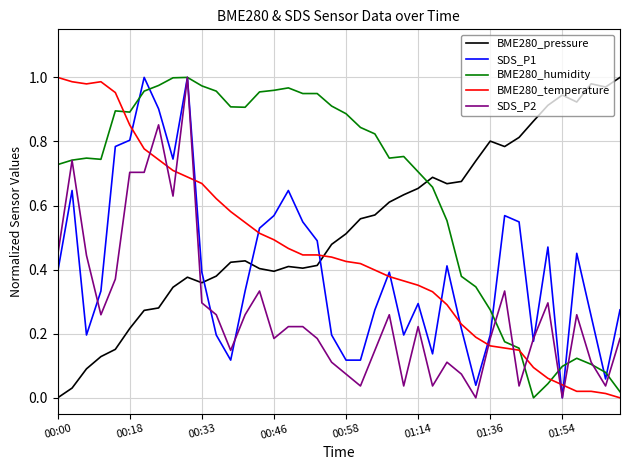

What is the sum of all BME280_temperature values?

18.0